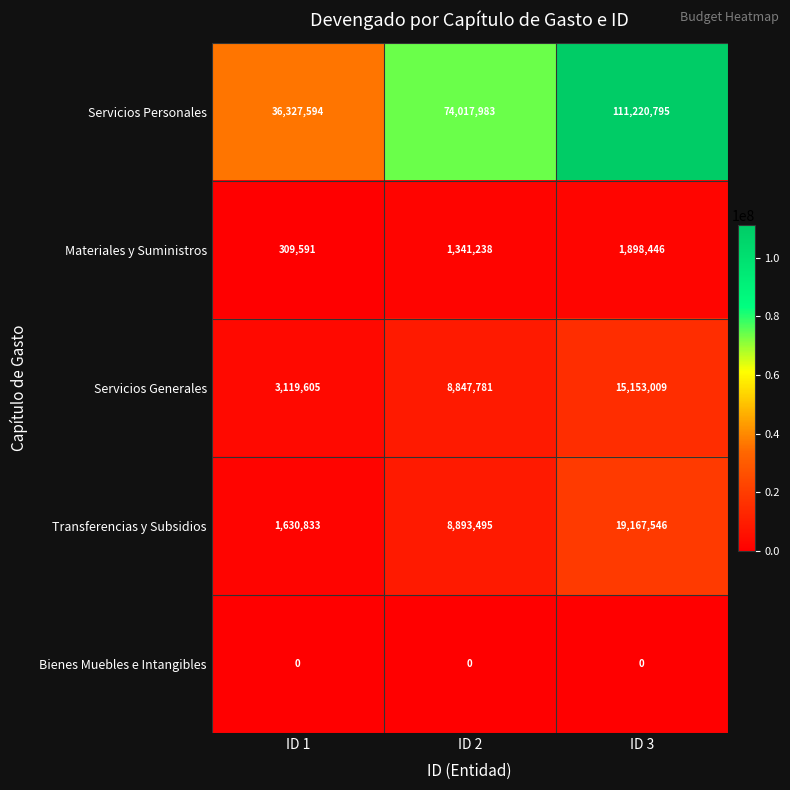

Reading left to right, transcribe all the data shown in this chart.

Servicios Personales: ID 1=36327594	ID 2=74017983	ID 3=111220795
Materiales y Suministros: ID 1=309591	ID 2=1341238	ID 3=1898446
Servicios Generales: ID 1=3119605	ID 2=8847781	ID 3=15153009
Transferencias y Subsidios: ID 1=1630833	ID 2=8893495	ID 3=19167546
Bienes Muebles e Intangibles: ID 1=0	ID 2=0	ID 3=0